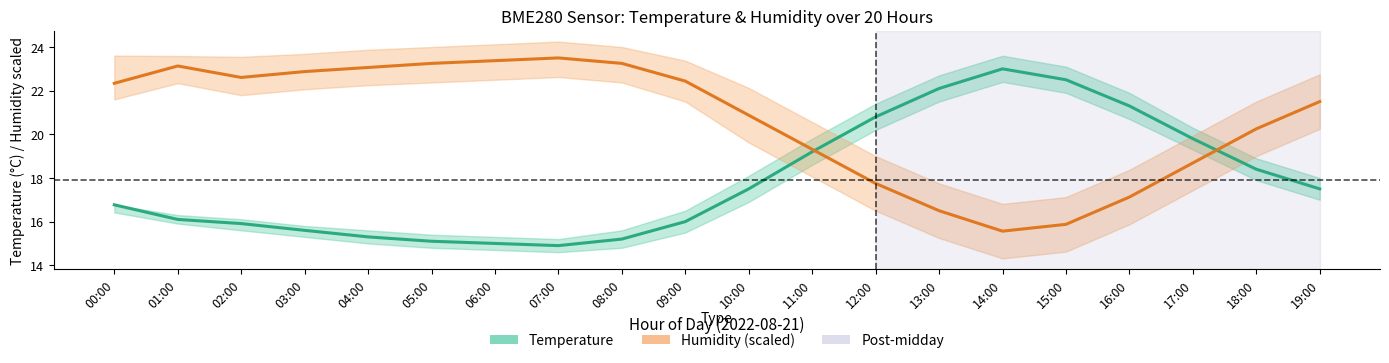

Is the value of Temperature (°C) at 03:00 greater than the value of Humidity (%) [scaled] at 02:00?

No